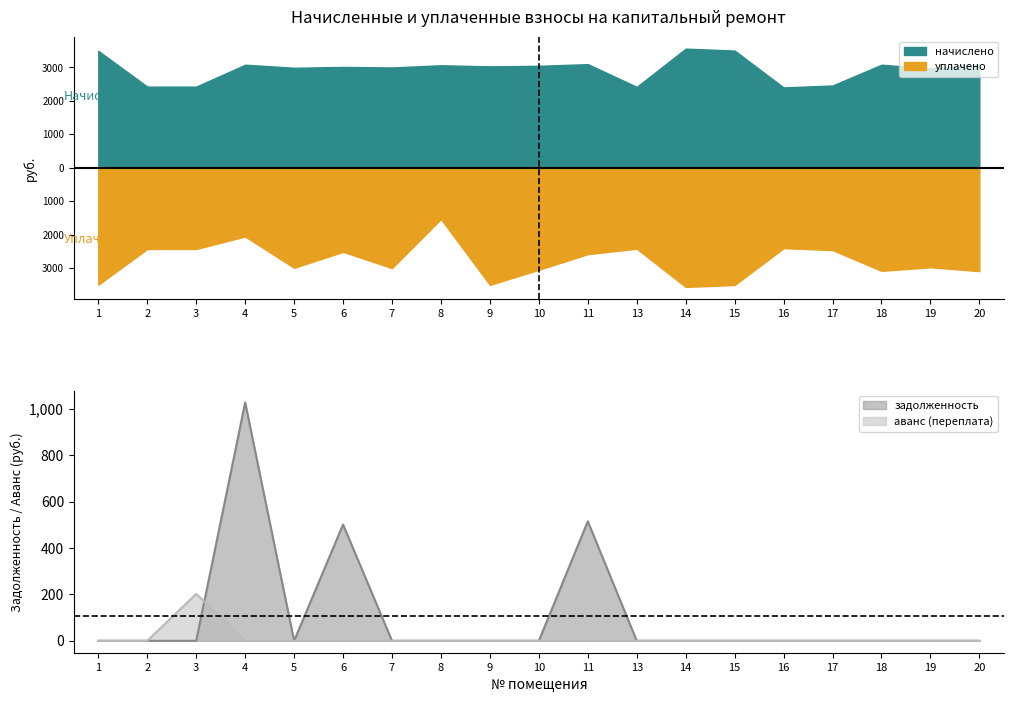

List the series in order of their overall mean, lowest first.

аванс, задолженность